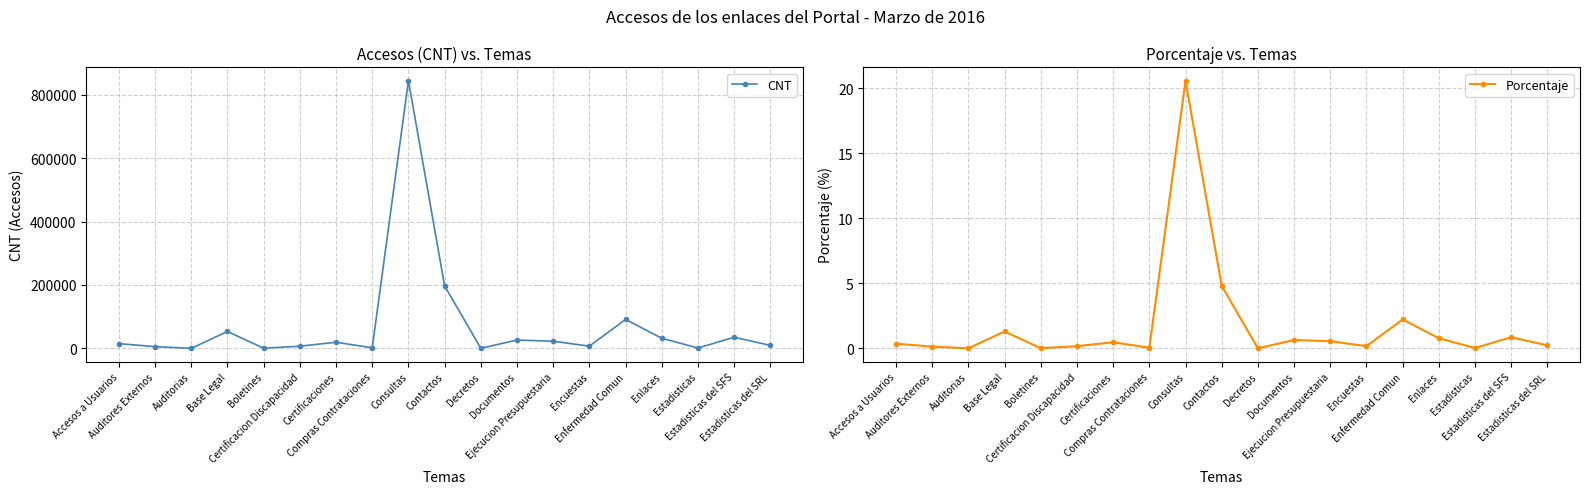

What is the label of the 12th point from the right?

Compras Contrataciones